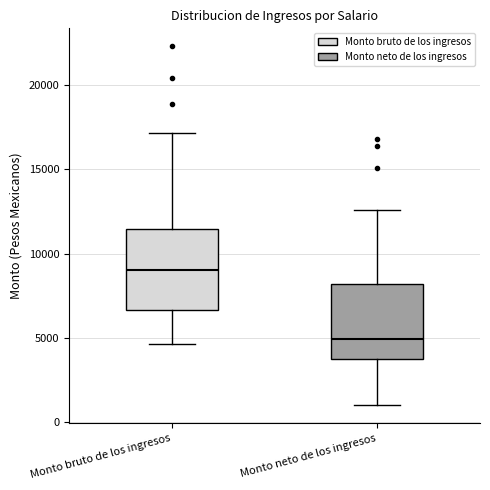

Which box's median line is the highest?

Monto bruto de los ingresos